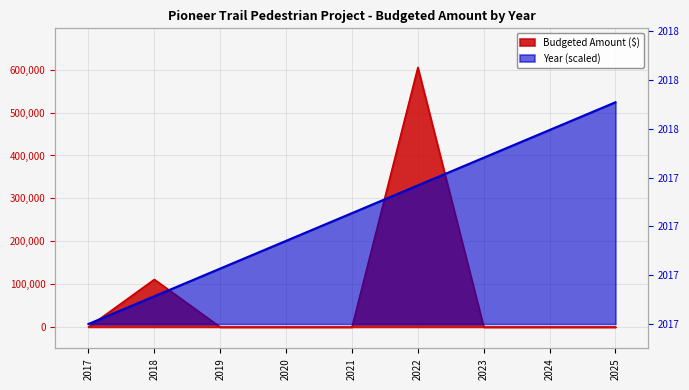

Where do Year and Budgeted Amount first cross each other?

2018 and 2019